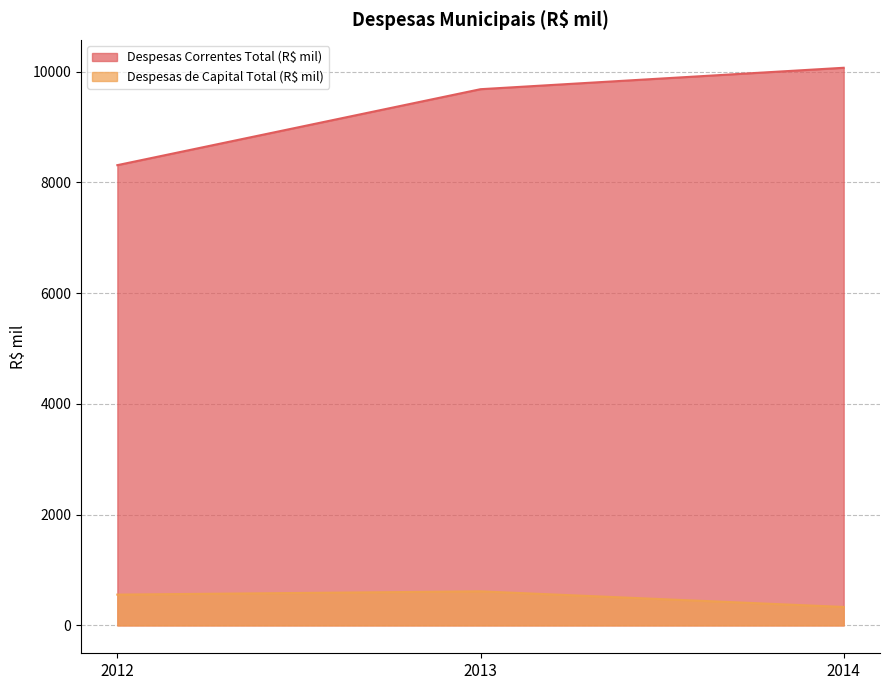

At how many categories does at least one series exceed 7138?

3